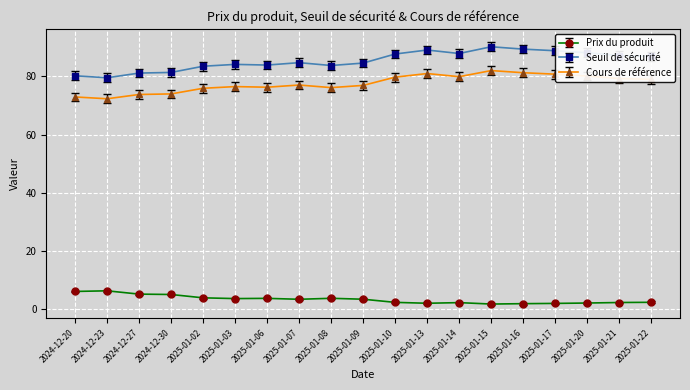

How many values in the Prix du produit series exceed 3?

10